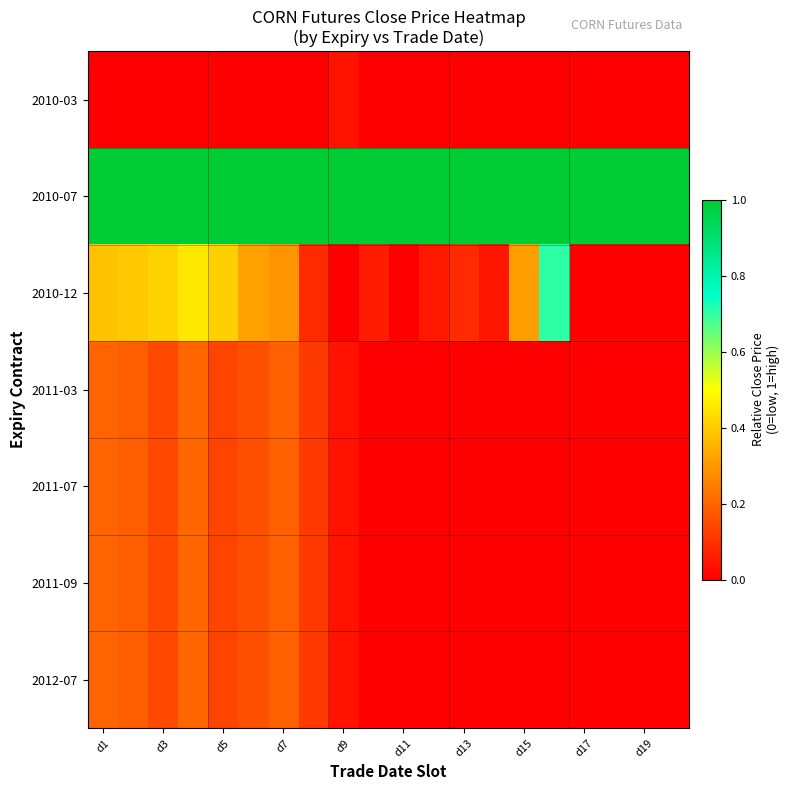

What is the greatest value displayed?

1.0